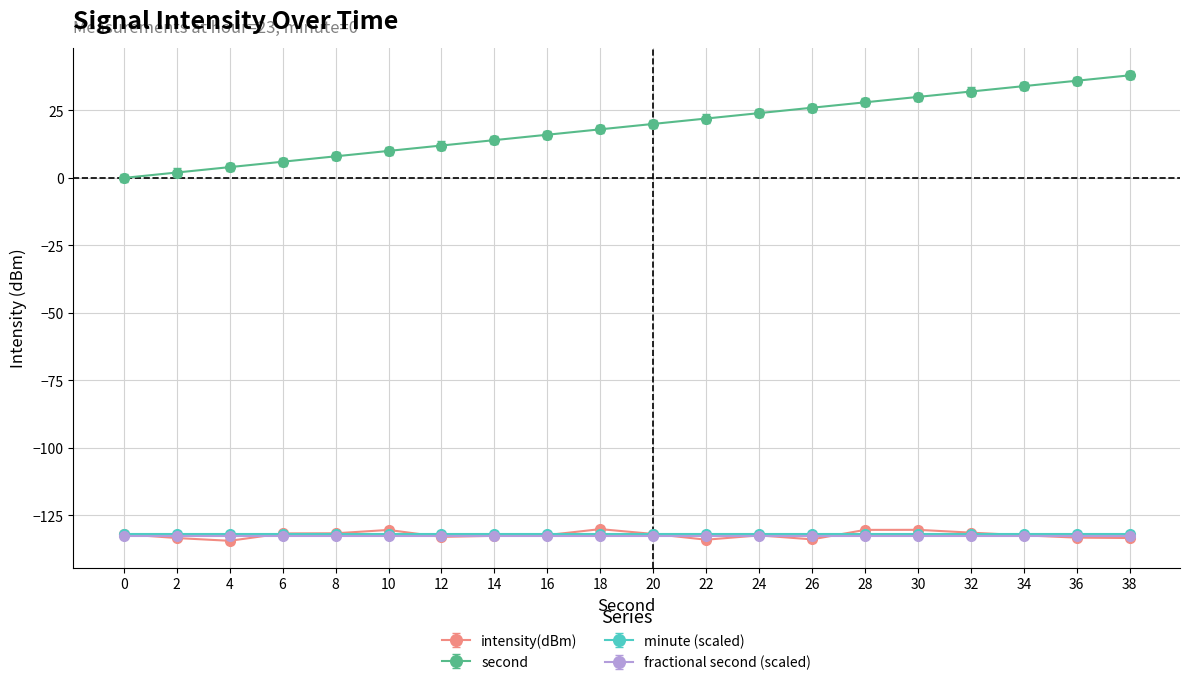

What is the value of the intensity(dBm) point at the 16th from the left?

-130.3